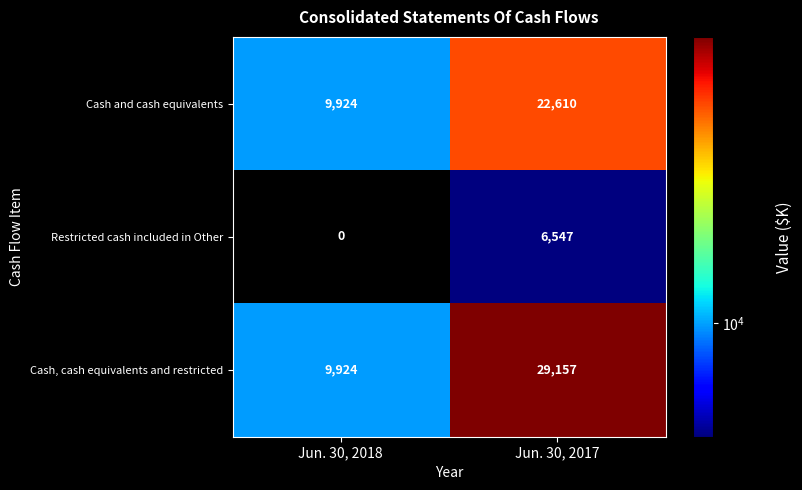

The value of Restricted cash included in Other at Jun. 30, 2017 is 9421. True or false?

False